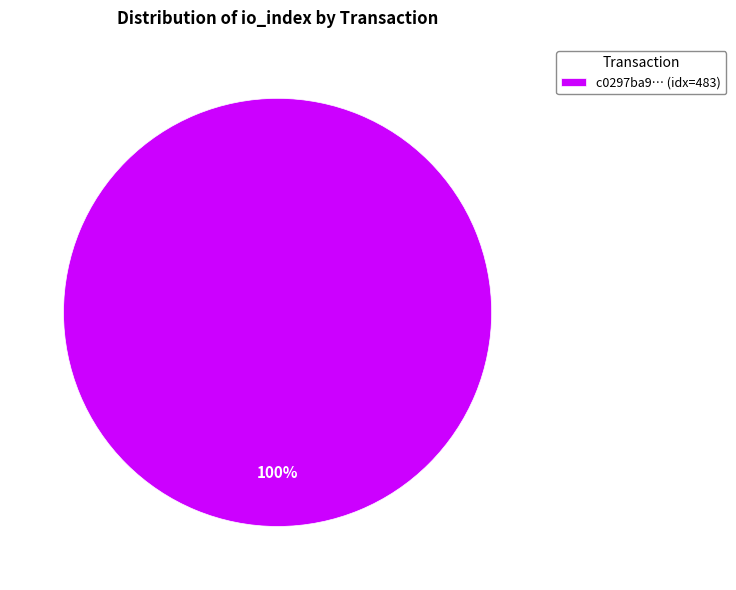

Is it true that c0297ba9… (idx=483) is 94% of the pie?

False